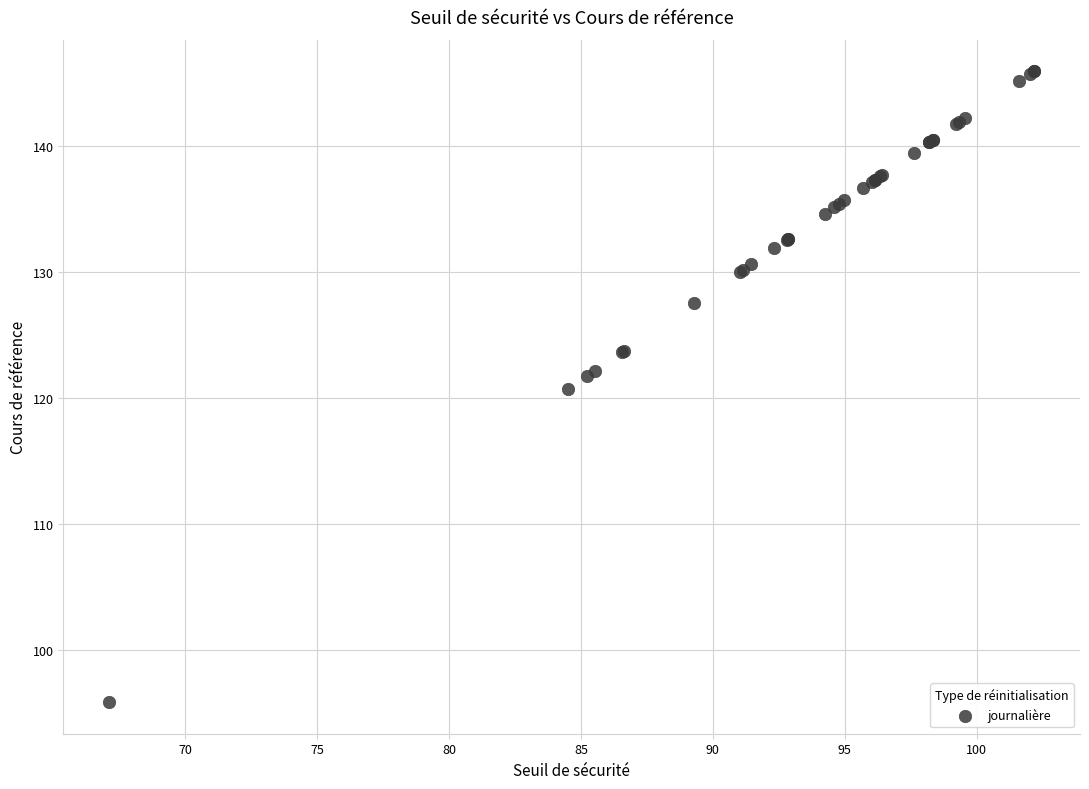

What Y value in the scatter plot is closest to 120?

120.8